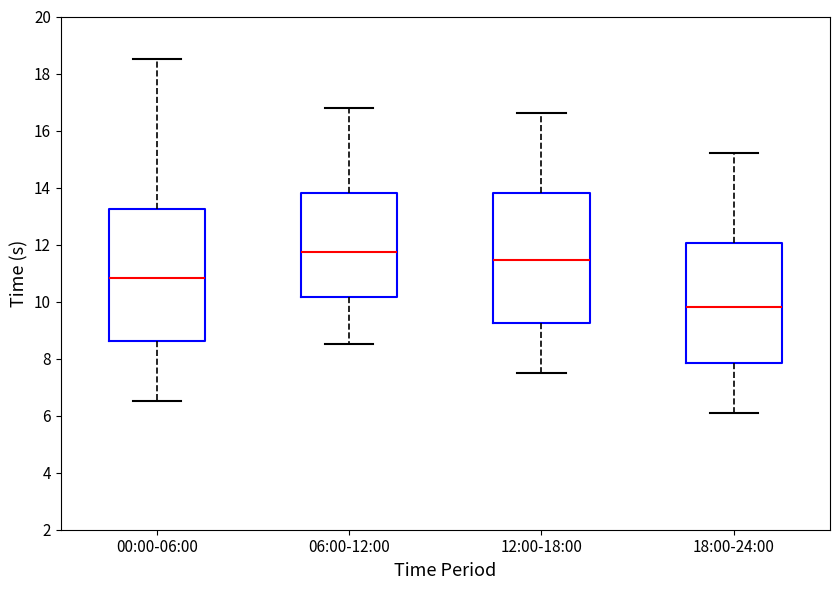

Reading left to right, read every box against the y-axis: the position of its median line, the range the box covers, and the ends of its whiskers. The values are not printed on the chart, so give them approximately, as read against the axis.

00:00-06:00: median 10.8, box 8.6 to 13.2, whiskers 6.6 to 18.6
06:00-12:00: median 11.8, box 10.2 to 13.8, whiskers 8.6 to 16.8
12:00-18:00: median 11.4, box 9.2 to 13.8, whiskers 7.6 to 16.6
18:00-24:00: median 9.8, box 7.8 to 12.0, whiskers 6.2 to 15.2